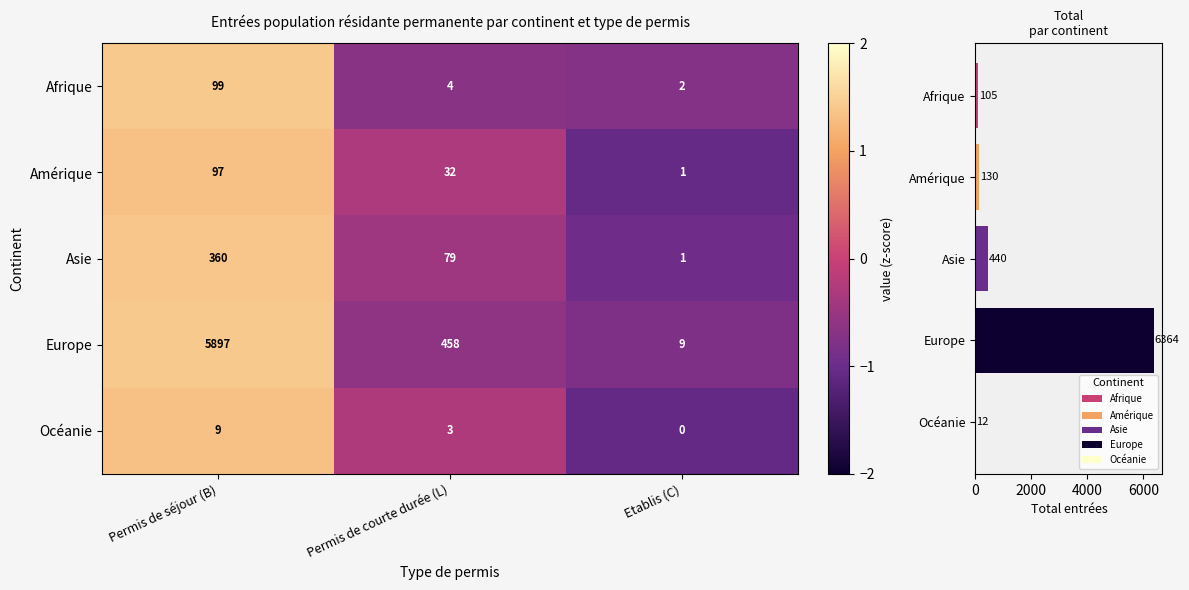

Which category has the lowest value in the Asie series?

Etablis (C)